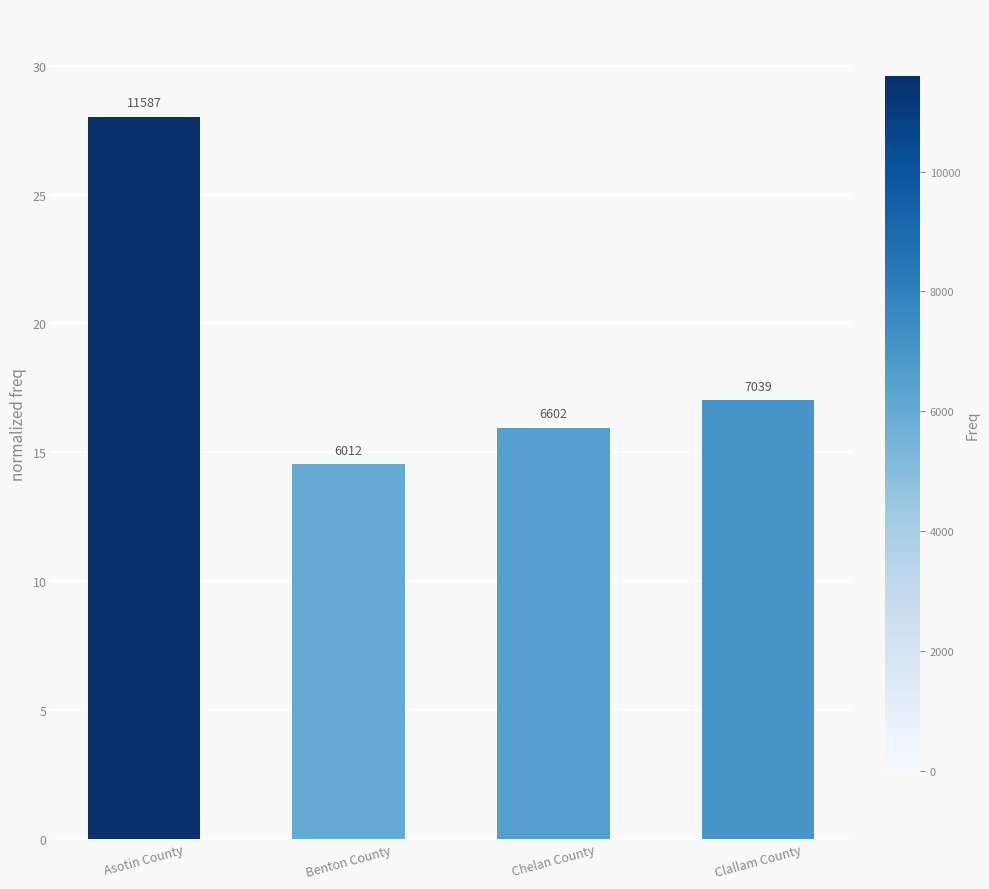

Rank the categories by value from lowest to highest.

Benton County, Chelan County, Clallam County, Asotin County